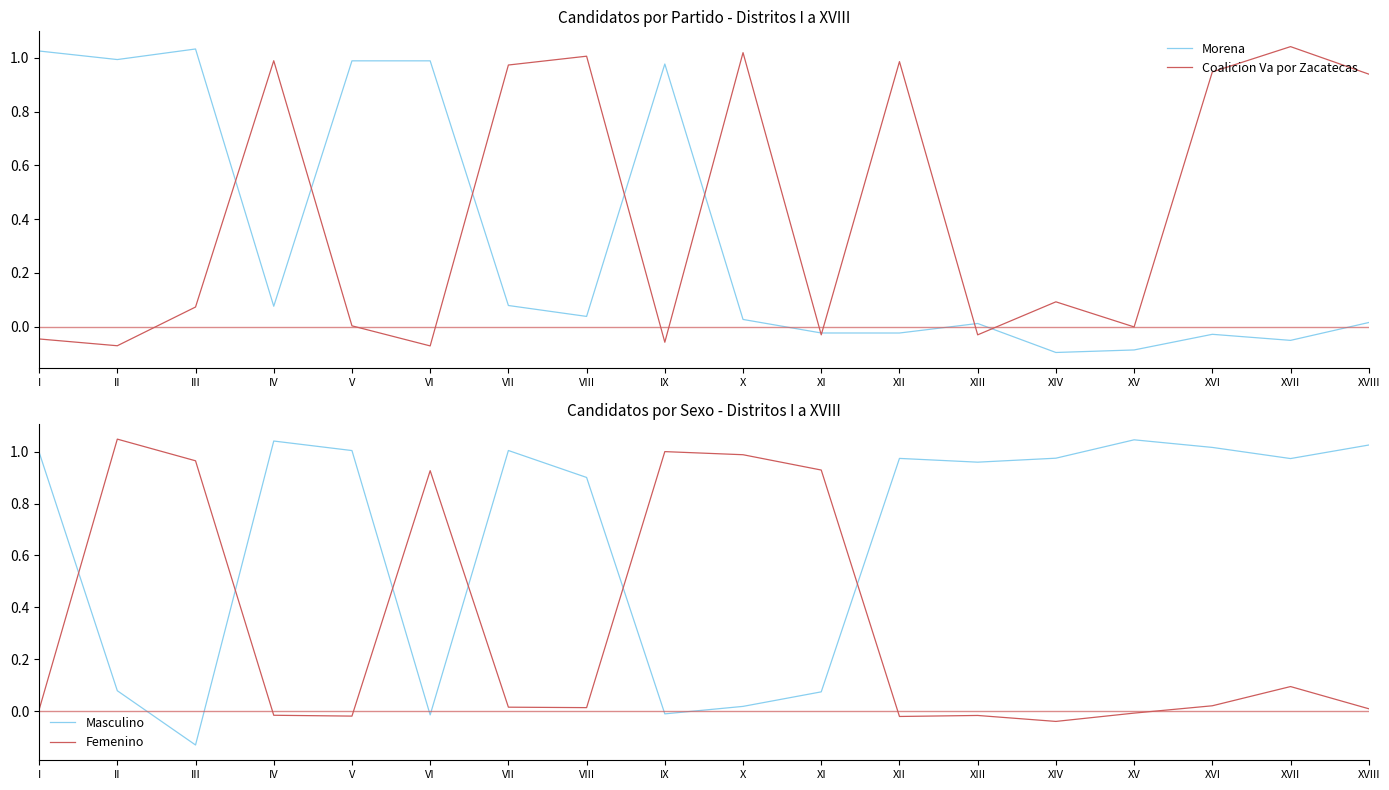

At how many categories does at least one series exceed 0?

18